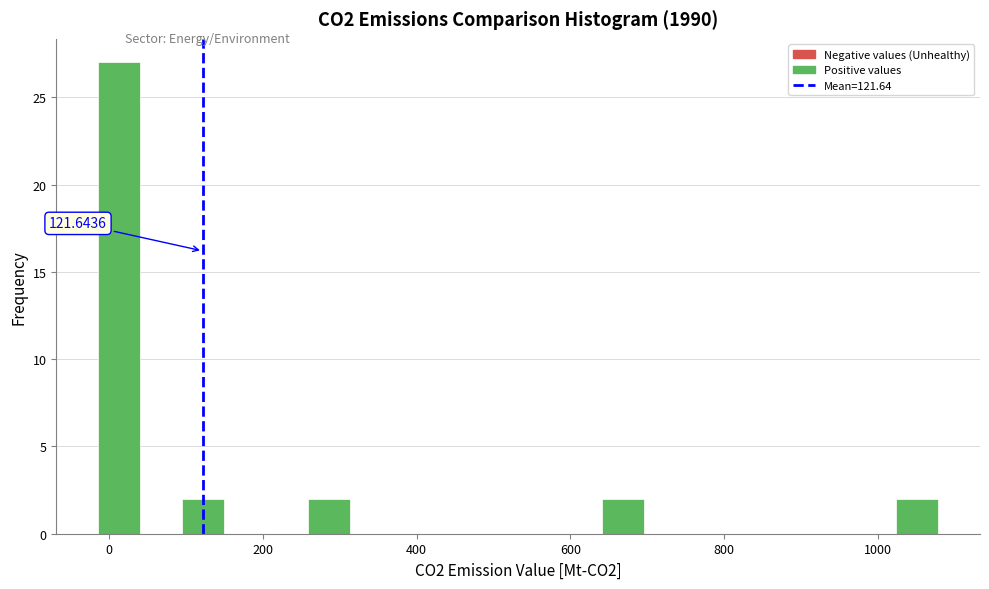

Read against the x-axis, roughly where is the centre of the tallest bar?

20